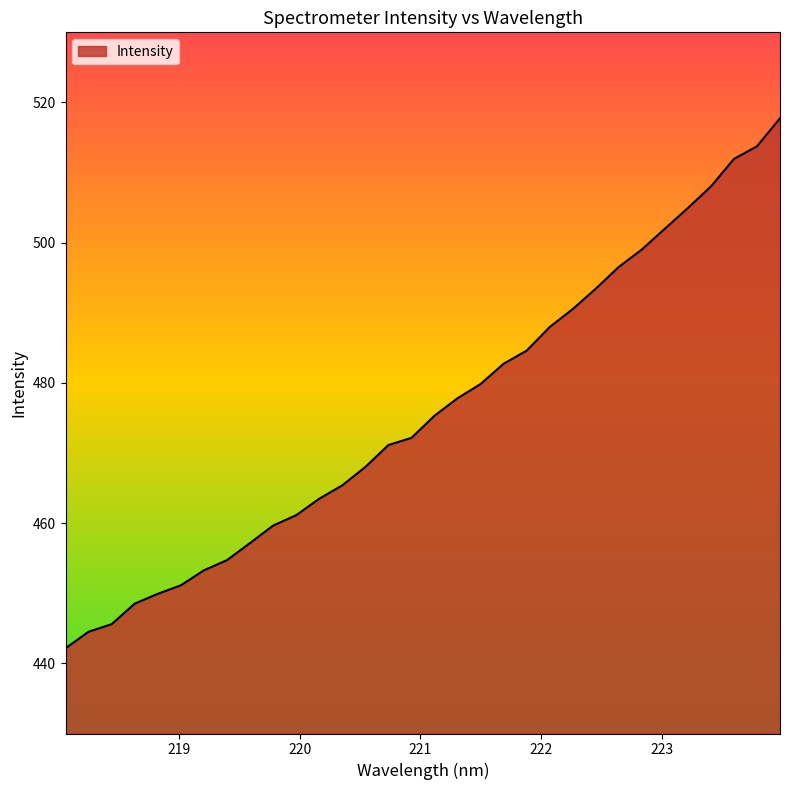

What is the minimum value shown in the chart?

442.2